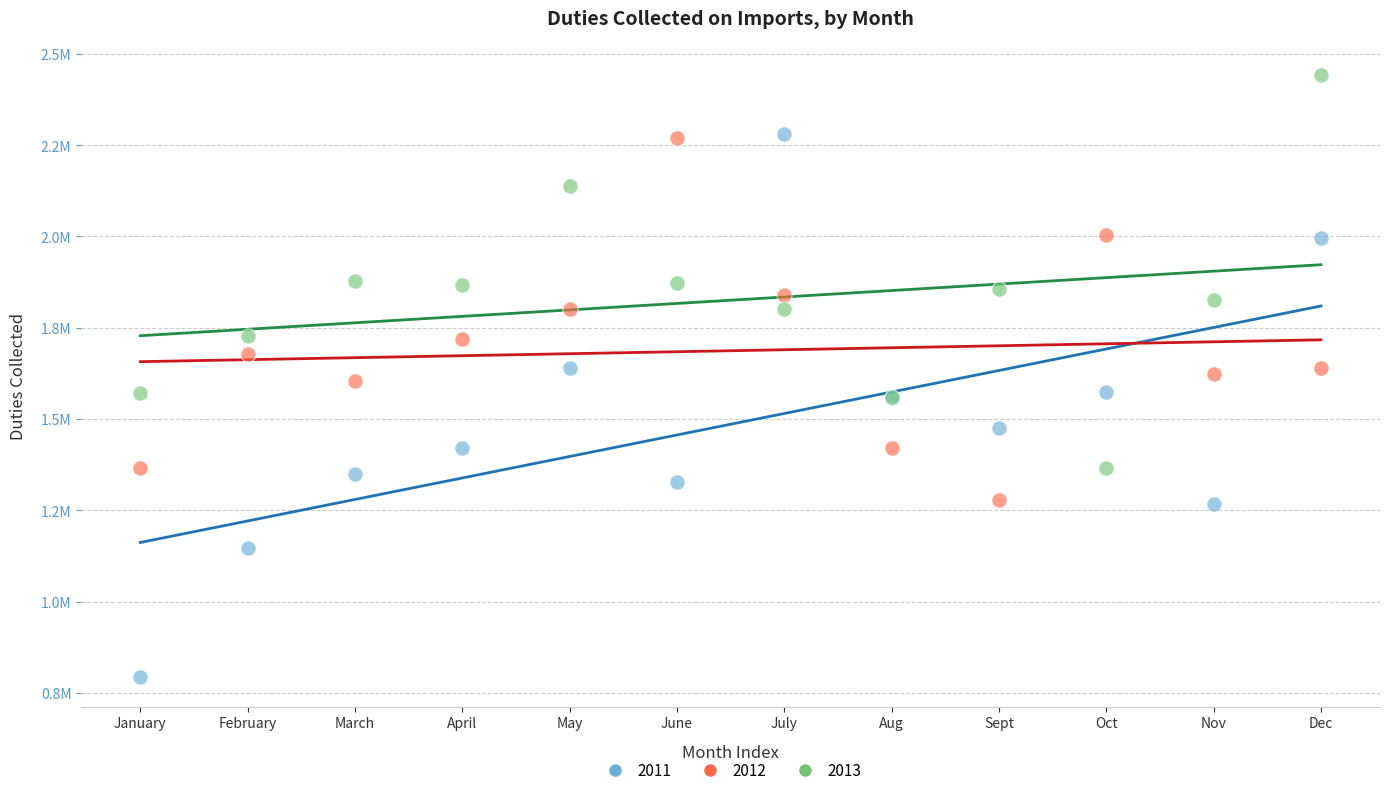

What are all the series names shown in the legend?

2011, 2012, 2013